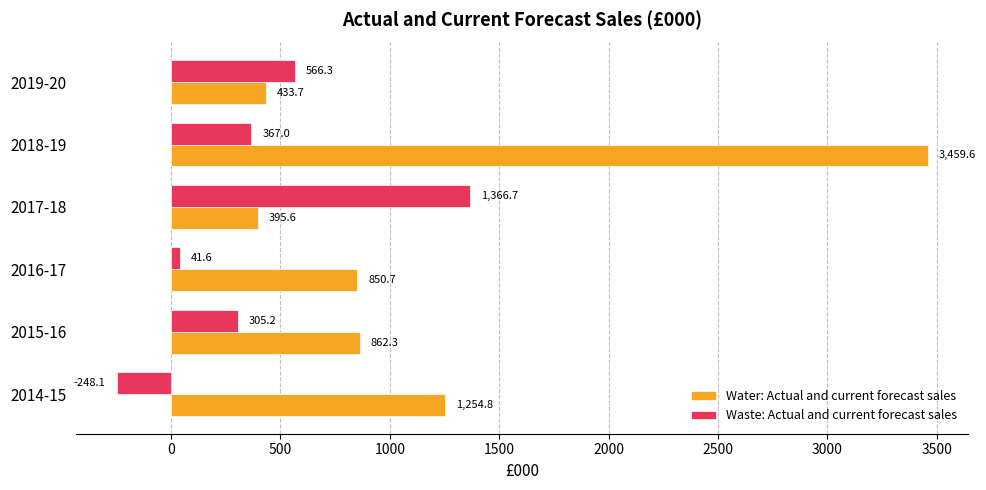

At which category is the sum across all series the highest?

2018-19